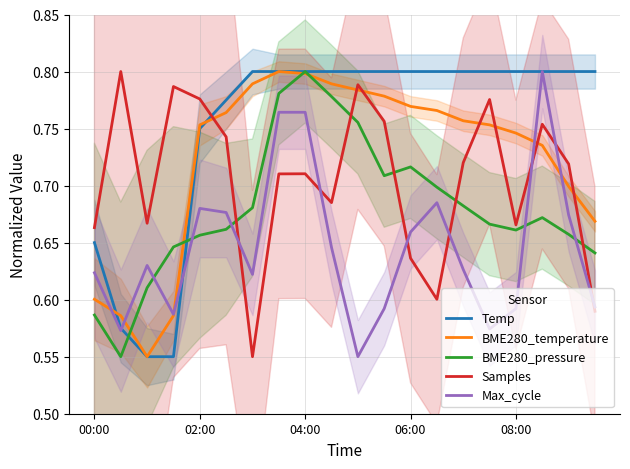

What is the sum of all Samples values?

14.1